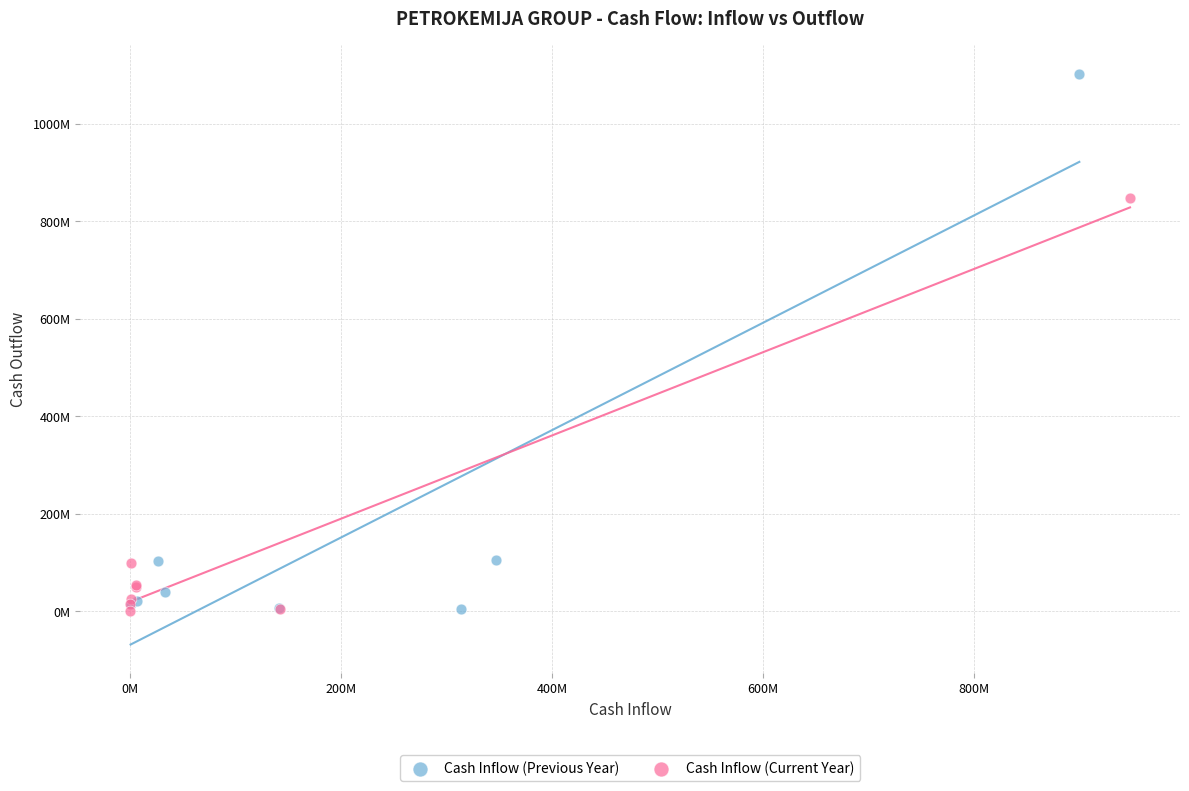

Which series has the largest Y range (max minus min)?

Cash Inflow (Previous Year)